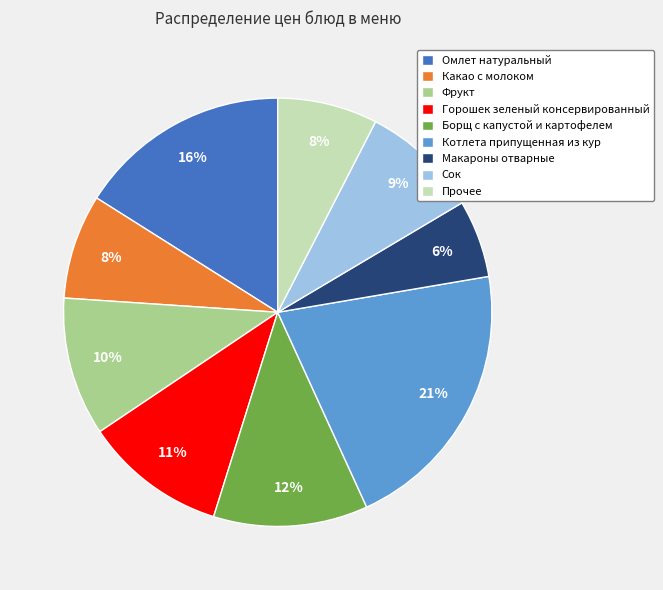

The Омлет натуральный slice represents 4% of the pie. True or false?

False